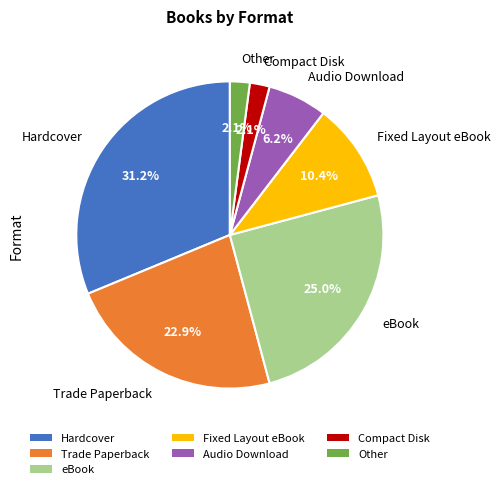

How many segments does this pie chart have?

7